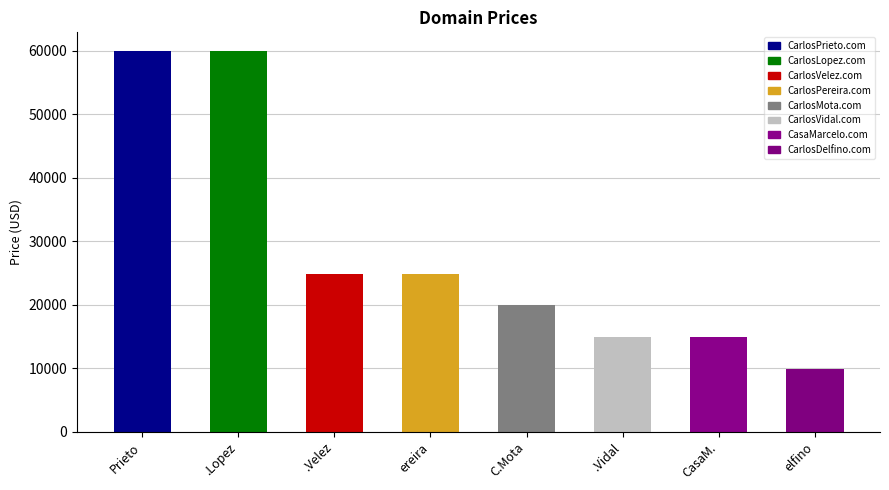

What is the greatest value displayed?

59888